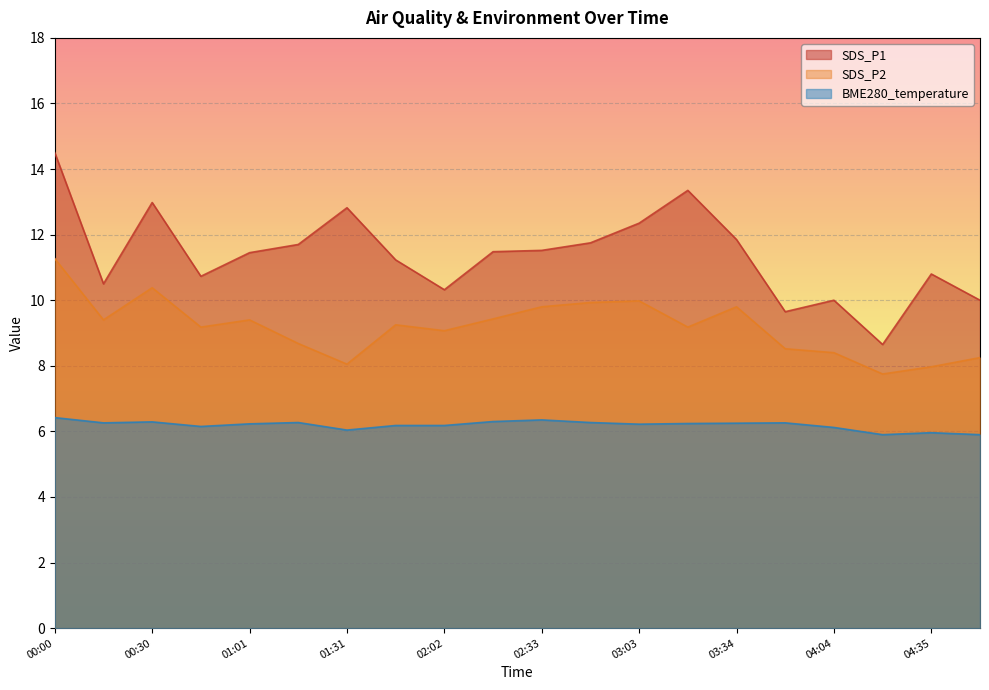

What position from the left is 02:33?

11